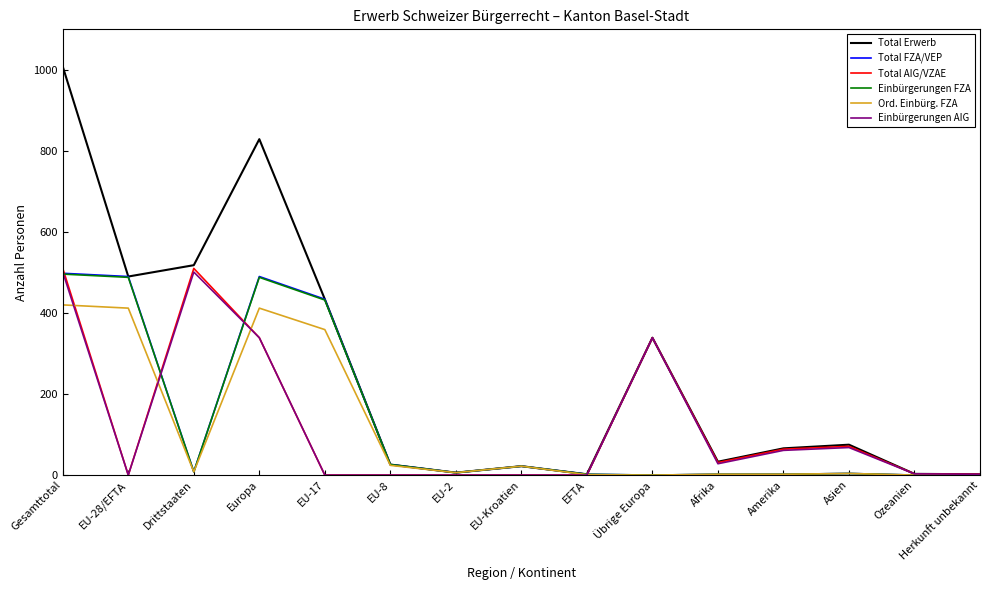

What is the difference between the second highest and minimum values in the Total FZA/VEP series?

490